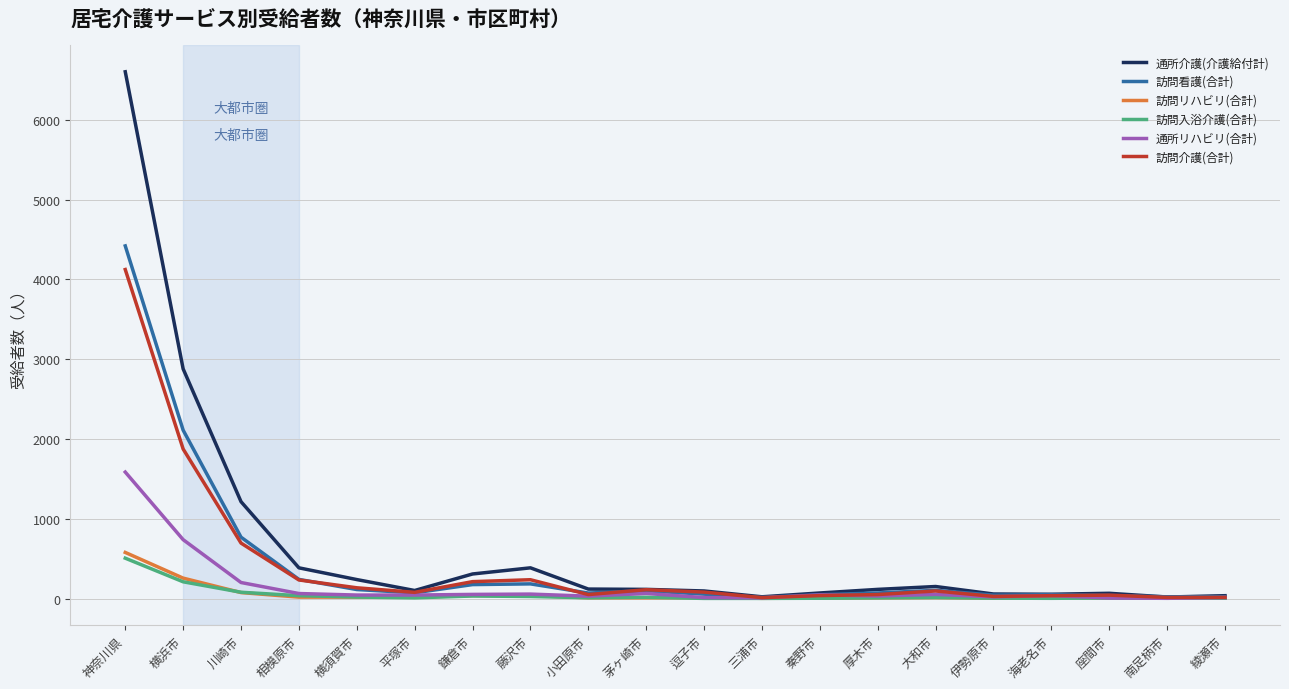

What is the minimum value for 訪問リハビリ(合計)?

3